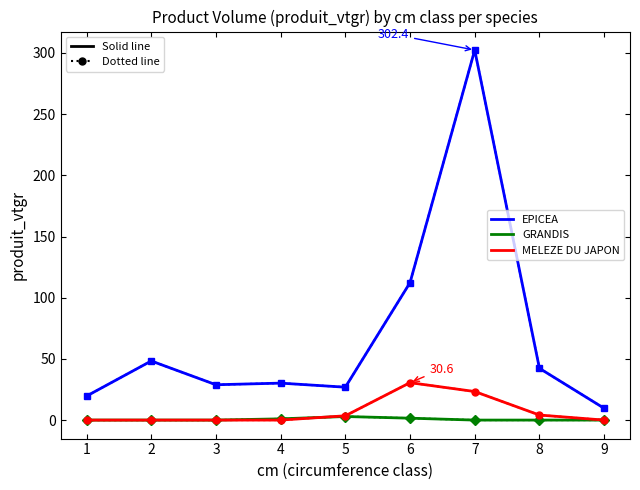

Reading left to right, list all the values displayed in this chart.

EPICEA: 19.6	48.3	28.9	30.2	26.9	112.3	302.4	42.3	9.6
EPICEA (dotted): 19.6	48.3	28.9	30.2	26.9	112.3	302.4	42.3	9.6
GRANDIS: 0.0	0.0	0.0	1.0	2.9	1.5	0.0	0.0	0.0
GRANDIS (dotted): 0.0	0.0	0.0	1.0	2.9	1.5	0.0	0.0	0.0
MELEZE DU JAPON: 0.0	0.0	0.0	0.0	3.5	30.6	23.3	4.1	0.0
MELEZE DU JAPON (dotted): 0.0	0.0	0.0	0.0	3.5	30.6	23.3	4.1	0.0